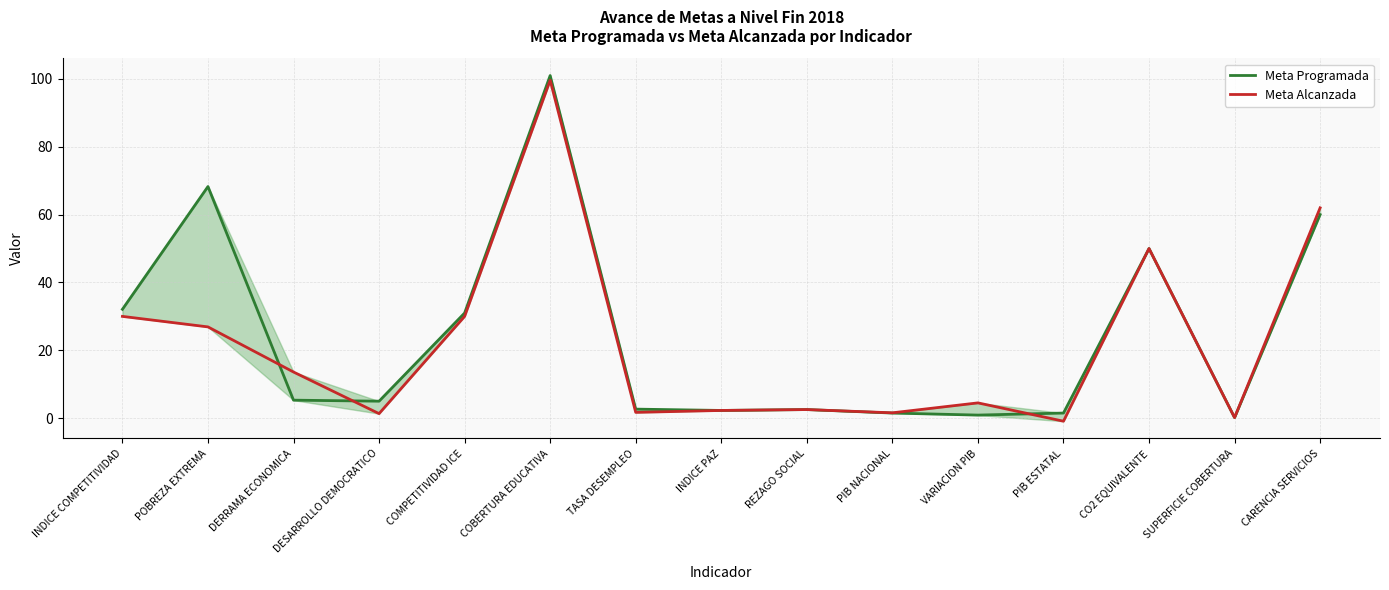

What position from the left is POBREZA EXTREMA?

2